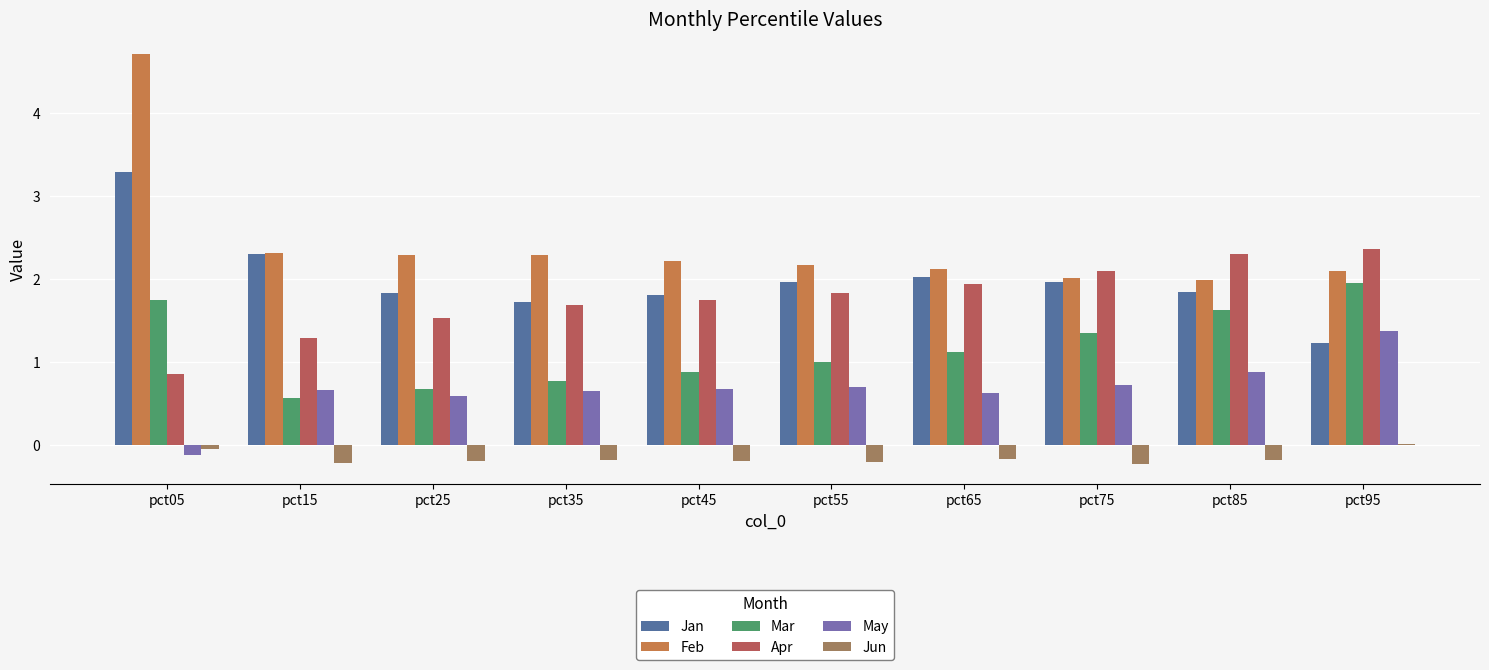

True or false: Apr has a value of 3.4 at pct95.

False